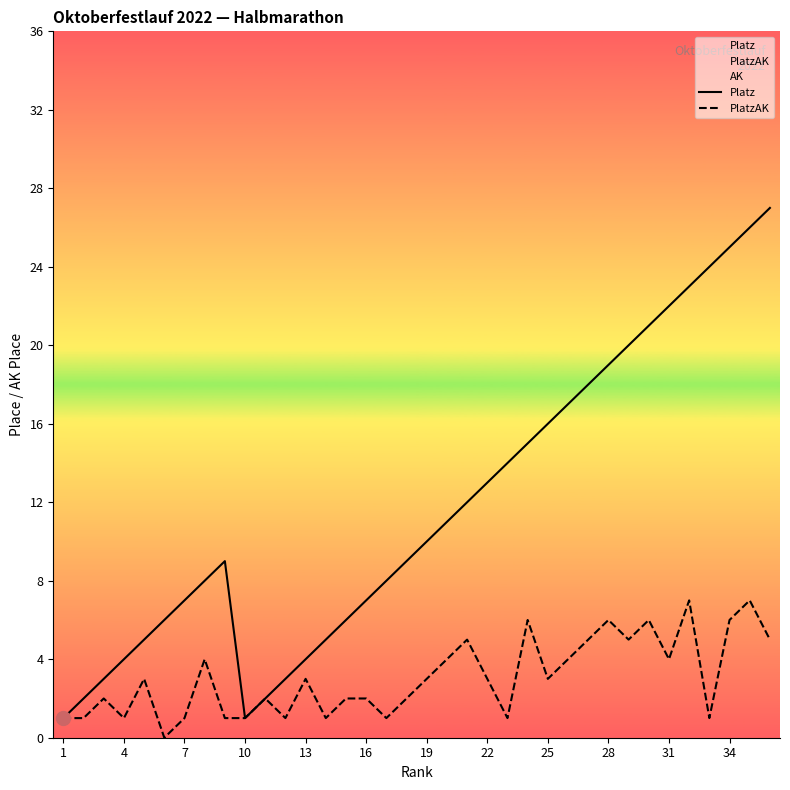

The value of PlatzAK at 19 is 3. True or false?

True